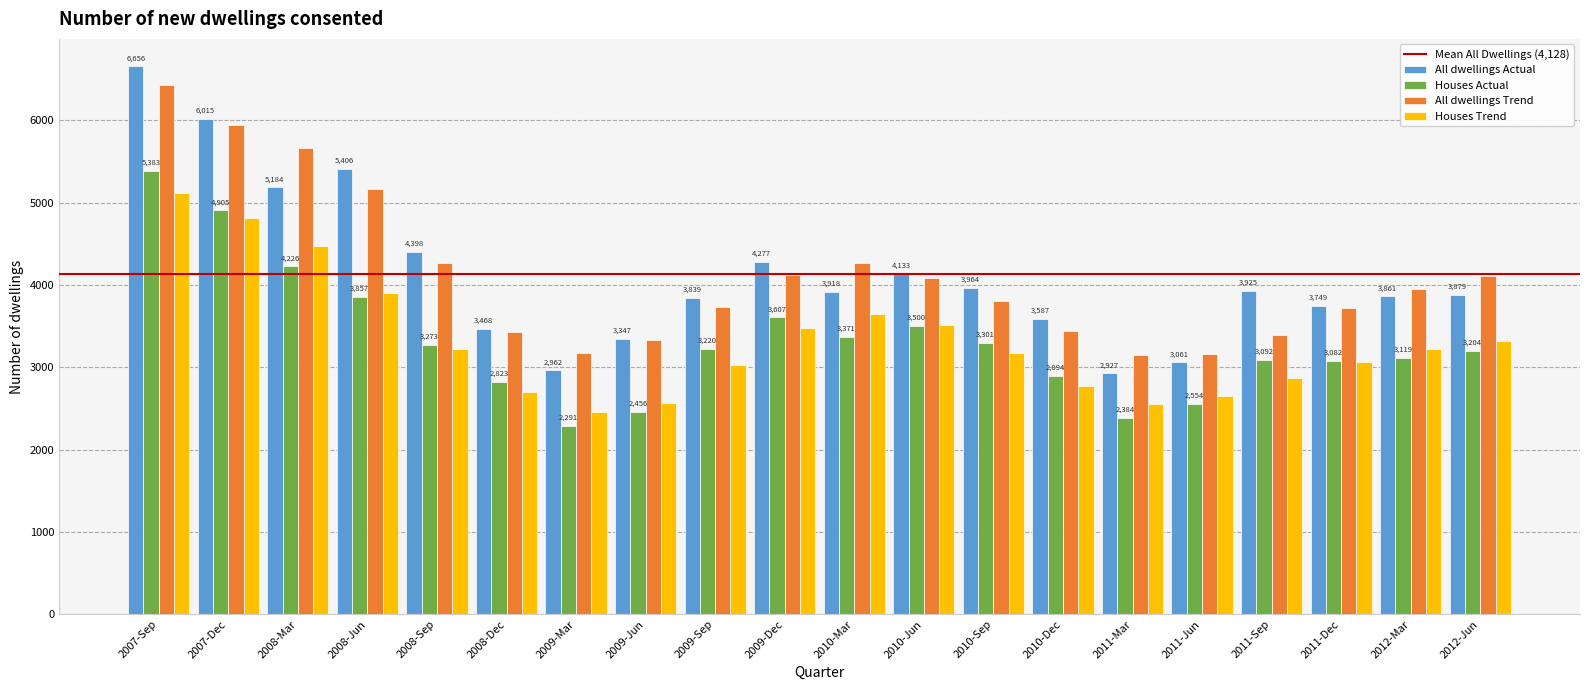

What is the label of the 1st bar from the right?

2012-Jun